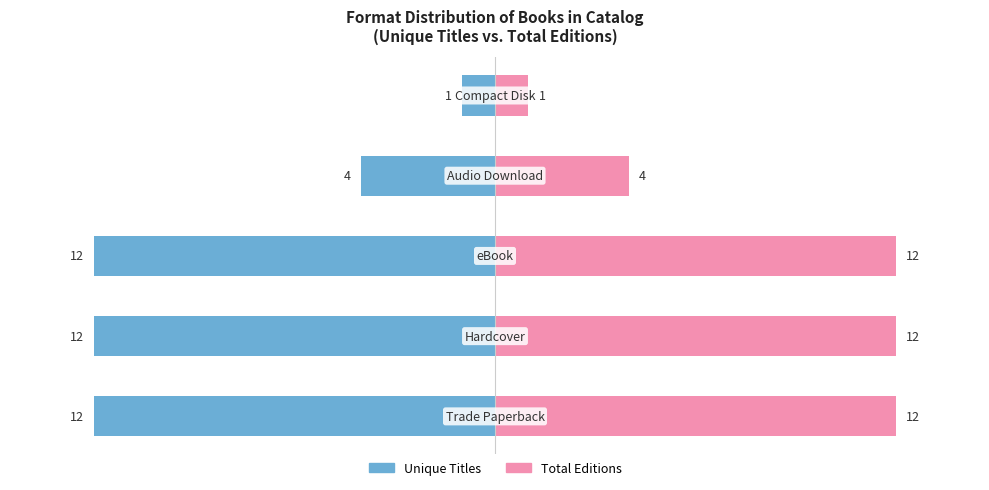

List the series in order of their peak value, highest first.

Total Editions, Unique Titles